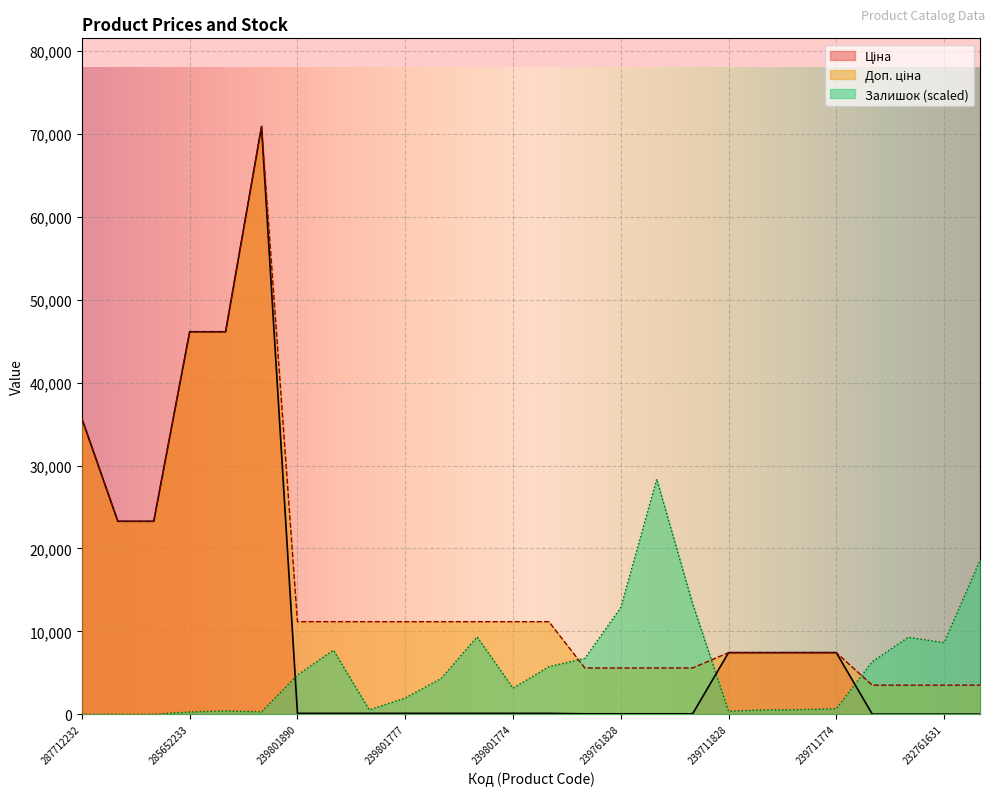

How many interior local peaks does the Залишок series have?

5